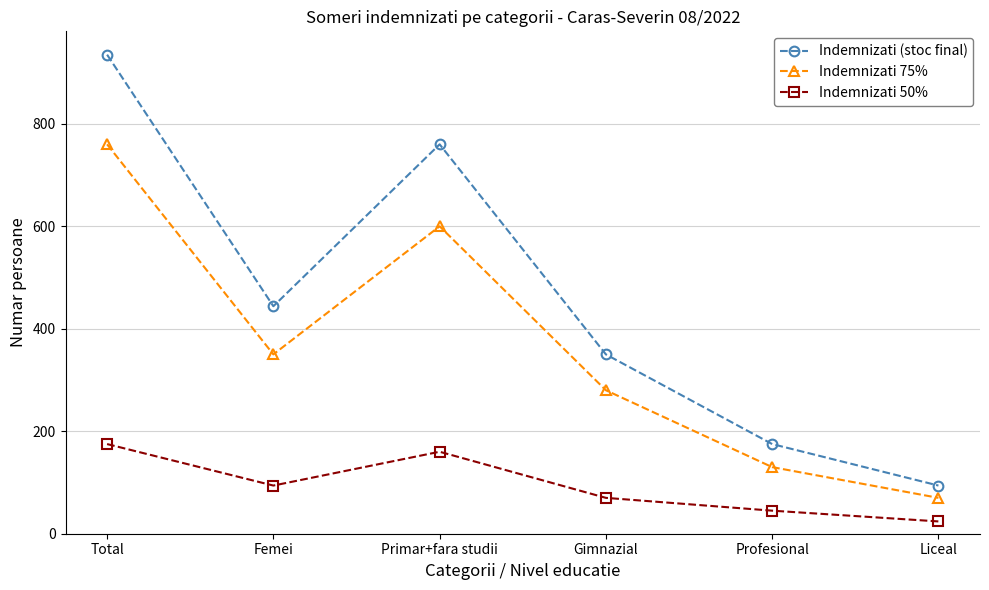

What is the difference between the Indemnizati 75% values at Gimnazial and Liceal?

210